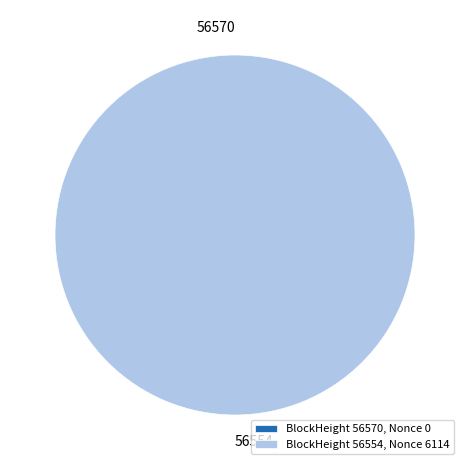

Which slice represents more than half of the pie?

56554